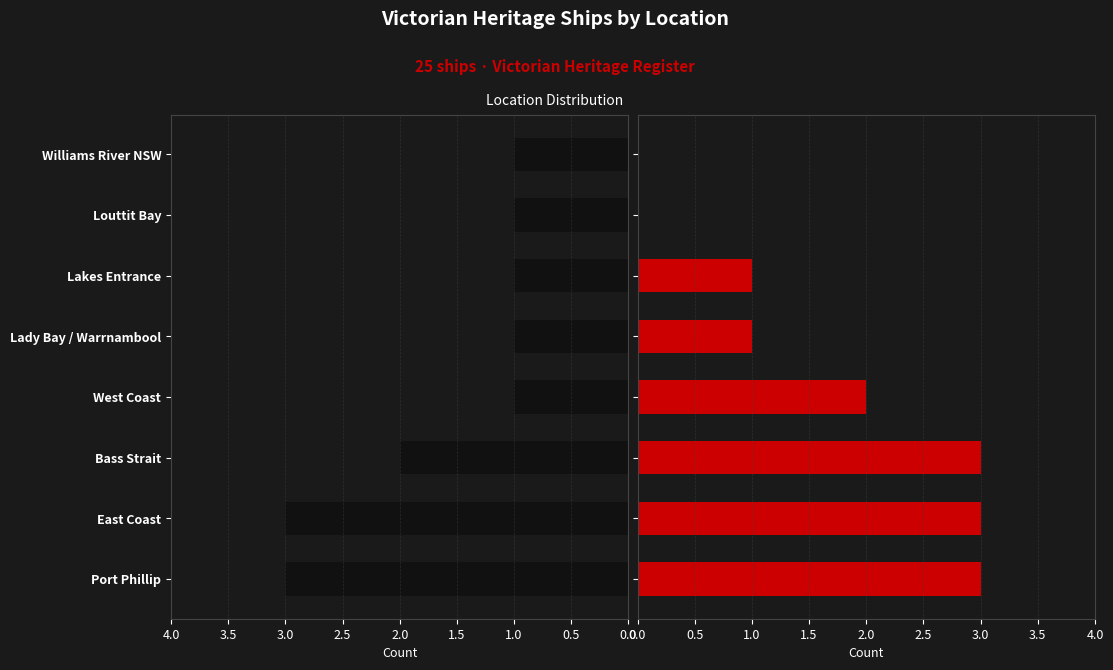

What is the average value of the Left series?

2